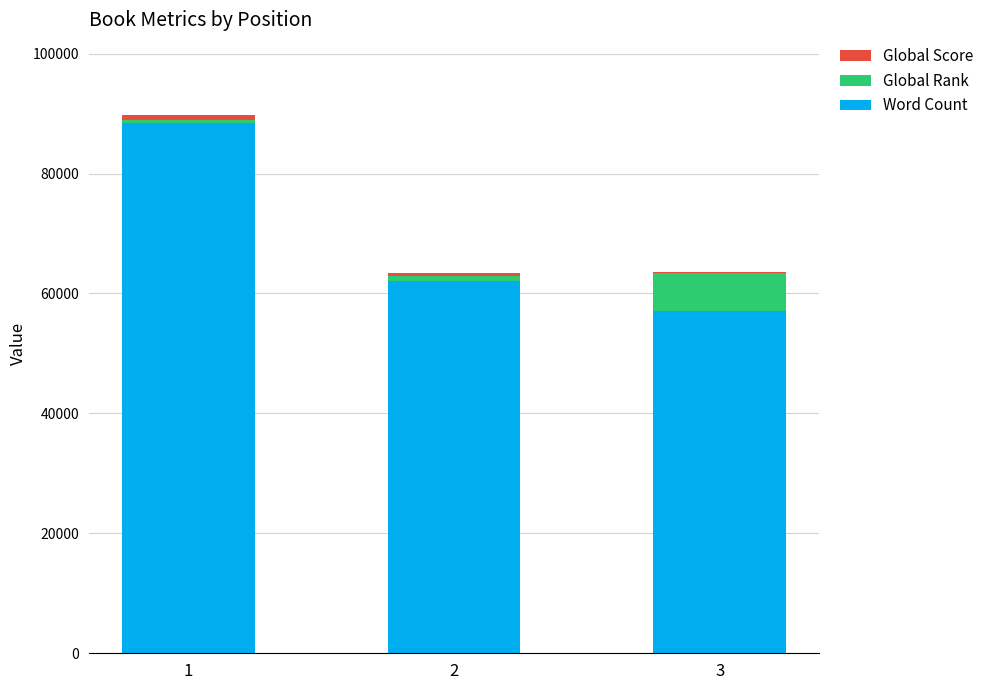

The Global Rank series shows 1540 at 2. True or false?

False